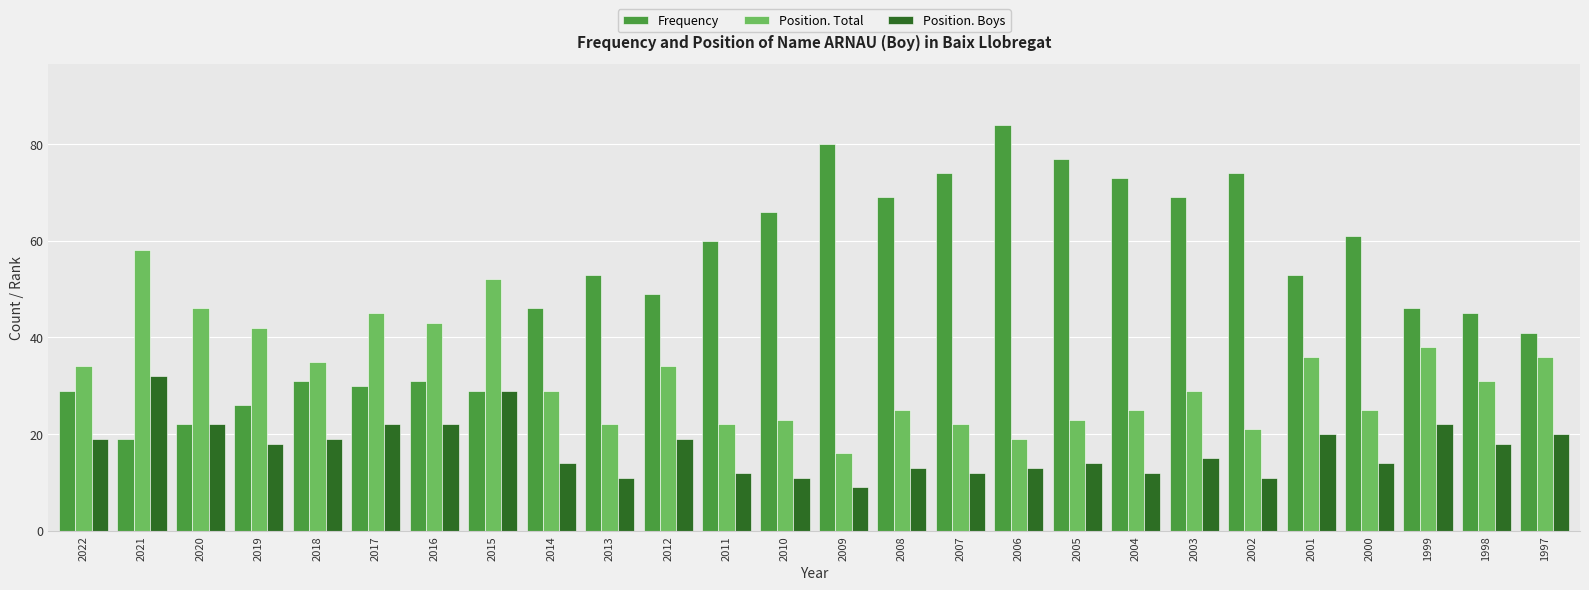

Does the chart contain any negative values?

No